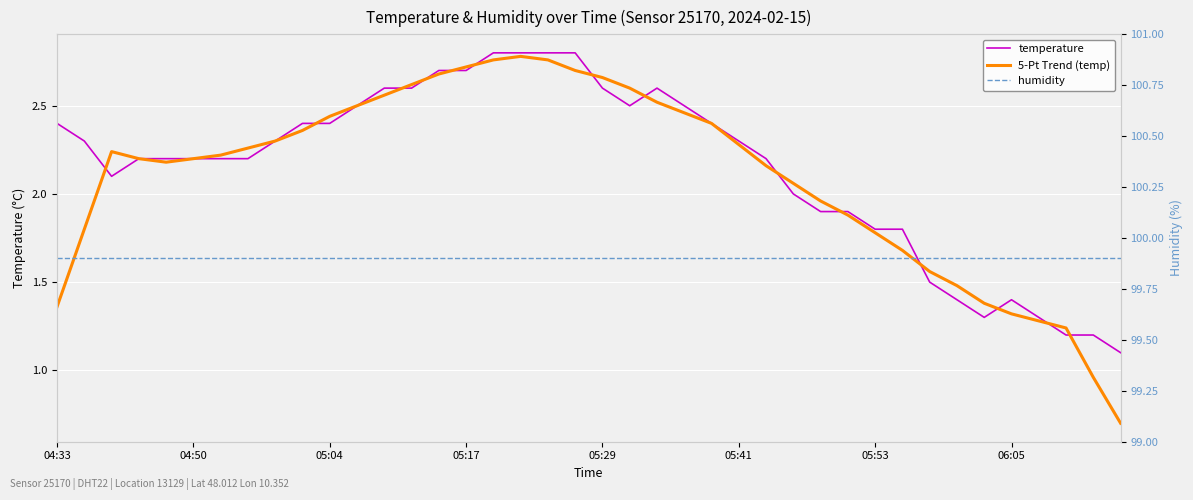

True or false: temperature and 5-Pt Trend (temp) cross at least once.

True